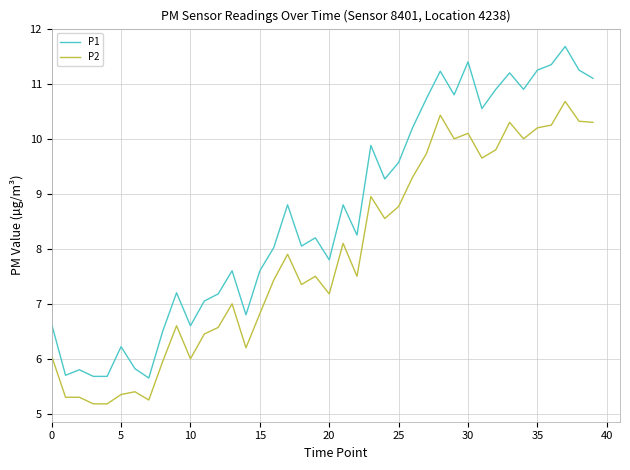

List the series in order of their overall mean, lowest first.

P2, P1